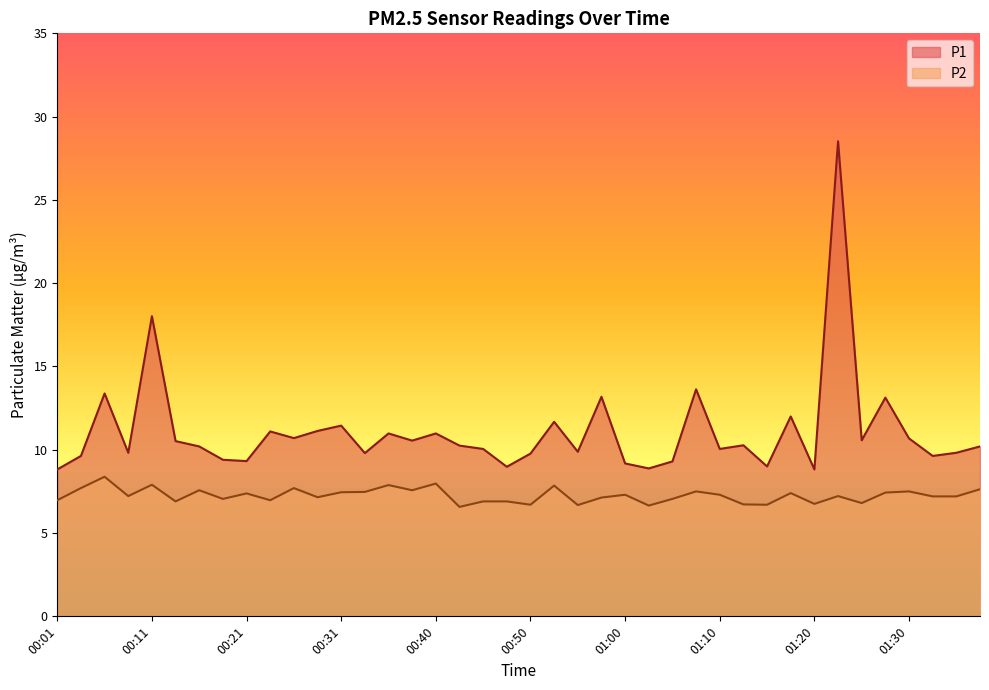

What is the maximum value shown in the chart?

28.5